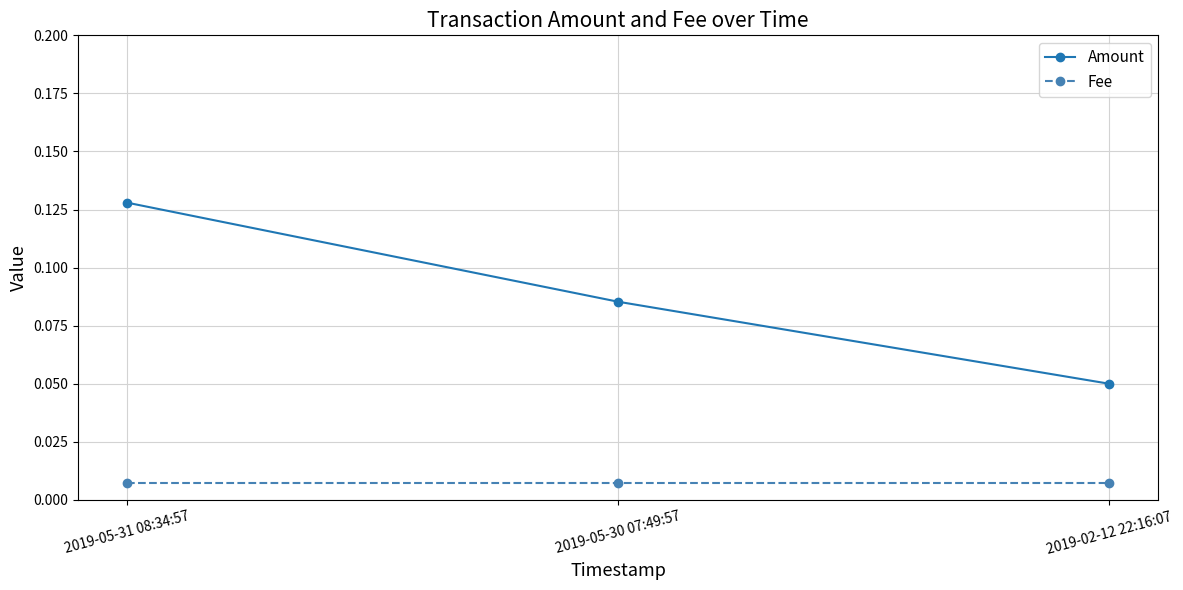

At which label is Amount closest to 0?

2019-02-12 22:16:07